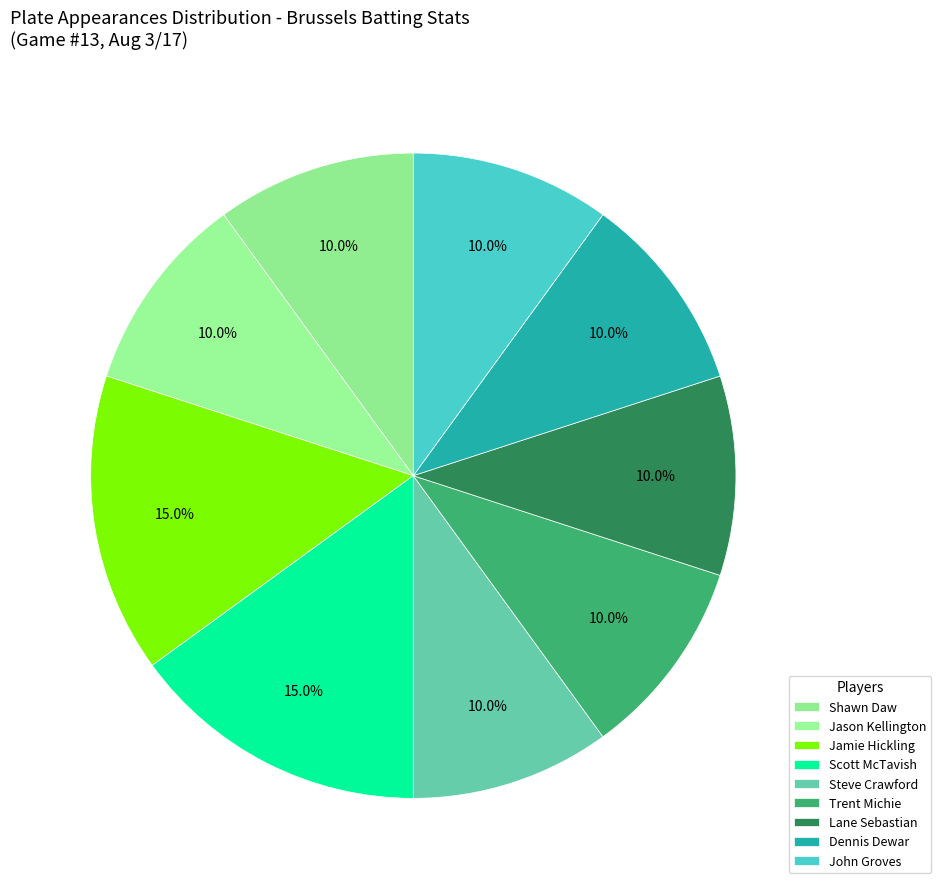

How many slices are in this pie chart?

9